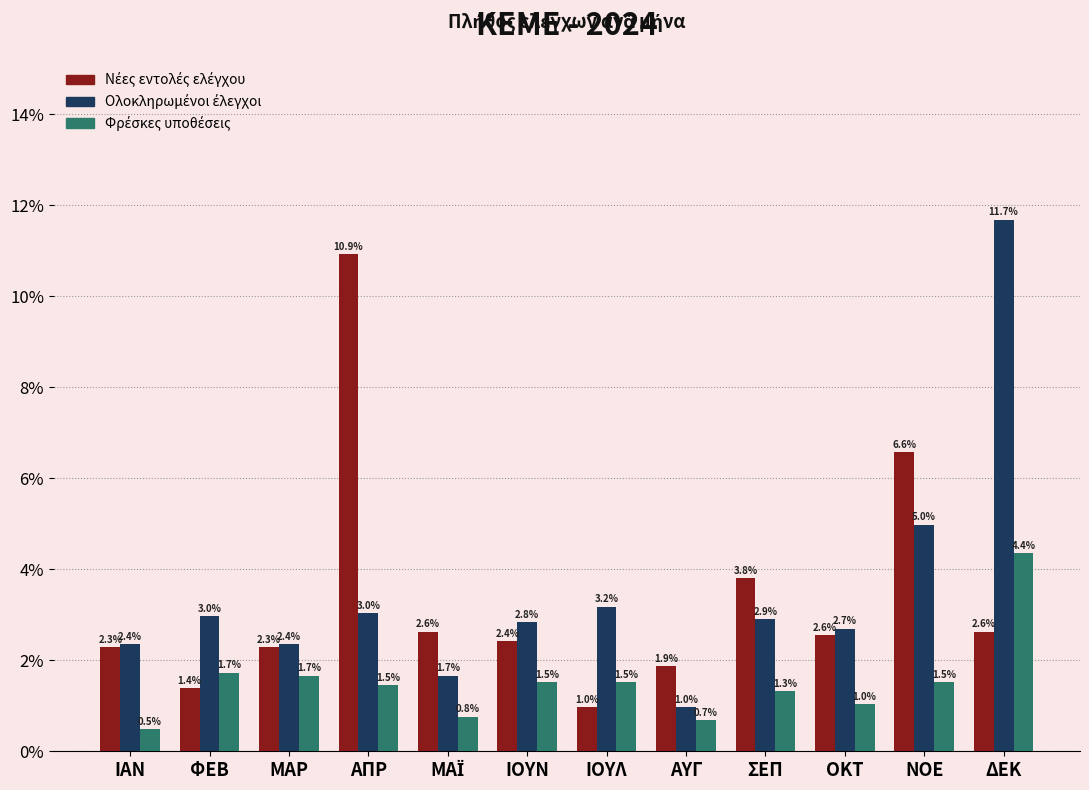

What is the maximum value shown in the chart?

11.7